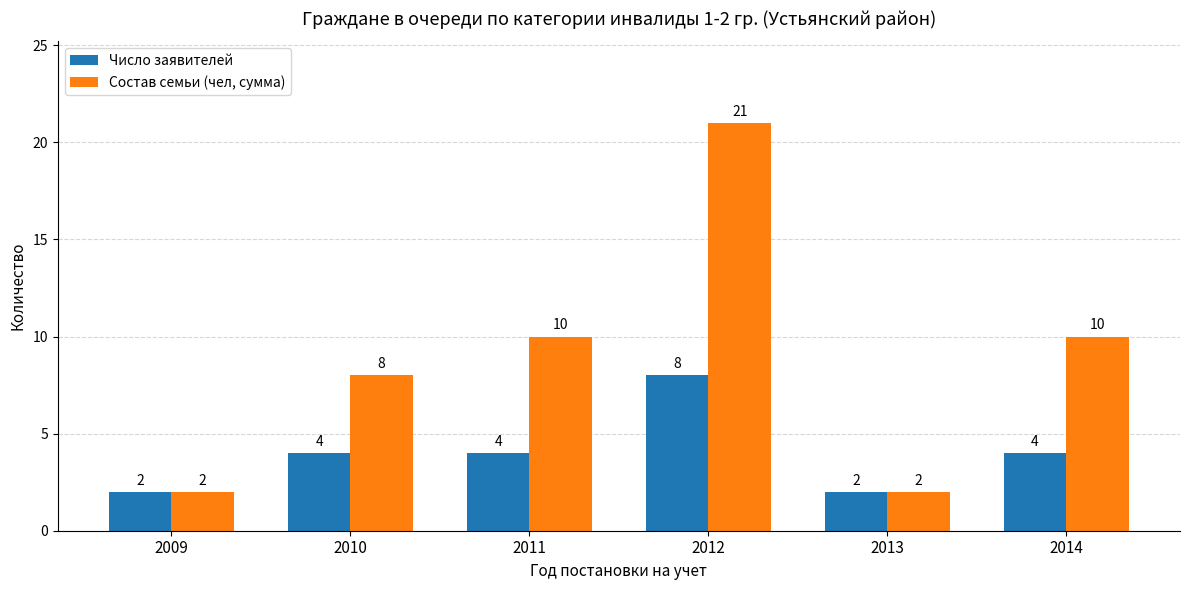

Count the Состав семьи (чел, сумма) values in the range 2 to 10.

5